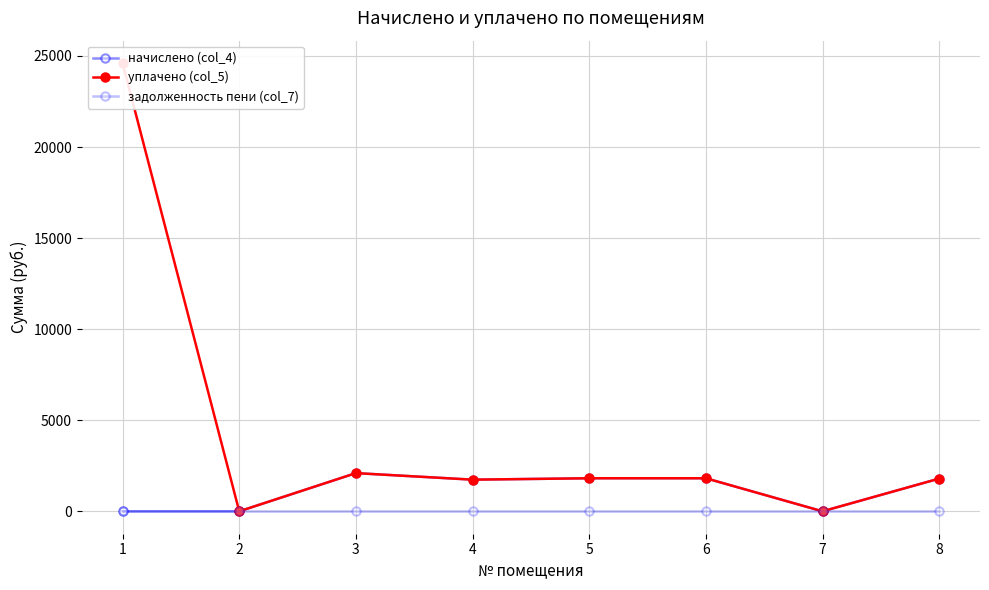

Which has a higher value, 1 or 2?

1